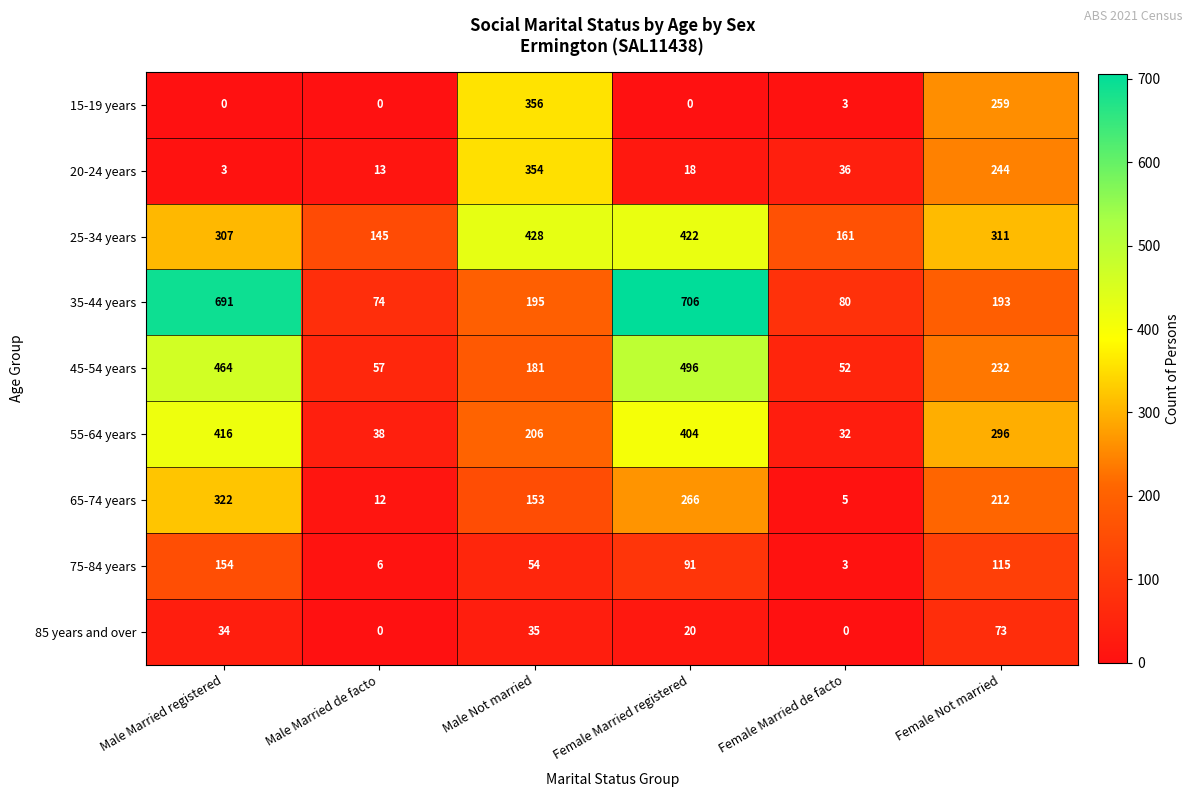

Where is 35-44 years nearest to the value 390?

Male Not married